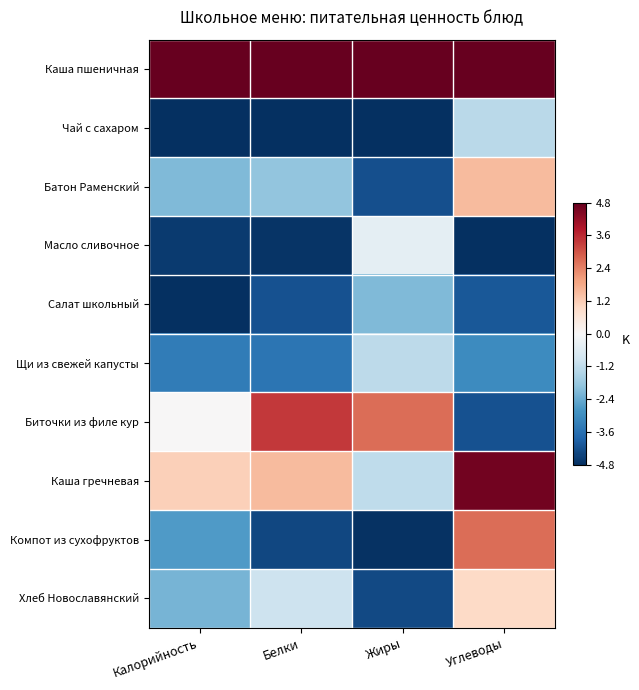

List the series in order of their peak value, lowest first.

Салат школьный, Чай с сахаром, Щи из свежей капусты, Масло сливочное, Хлеб Новославянский, Батон Раменский, Компот из сухофруктов, Биточки из филе кур, Каша гречневая, Каша пшеничная